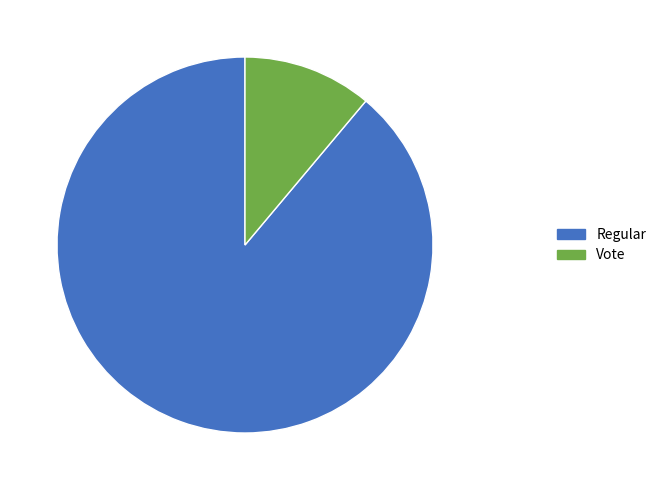

What is the largest slice in the pie chart?

Regular